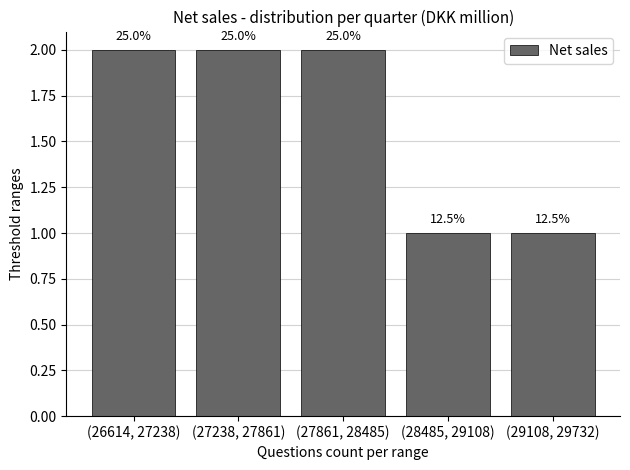

How many bars are there in total?

5